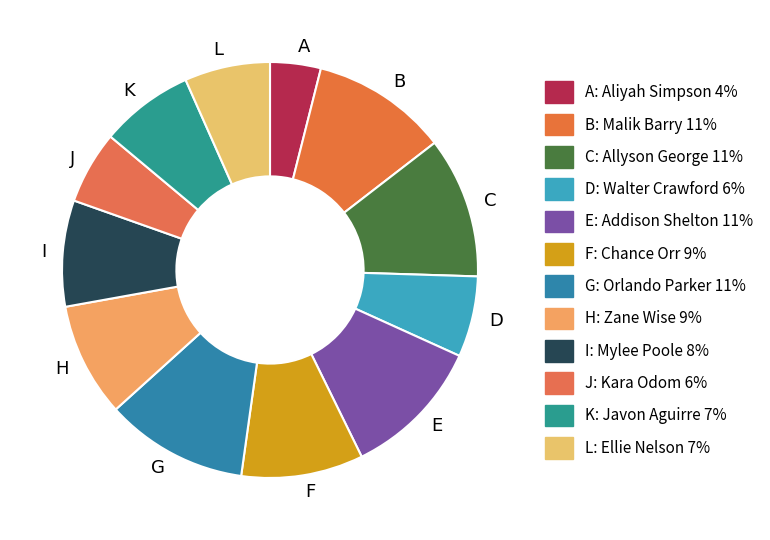

Between D and G, which is larger?

G